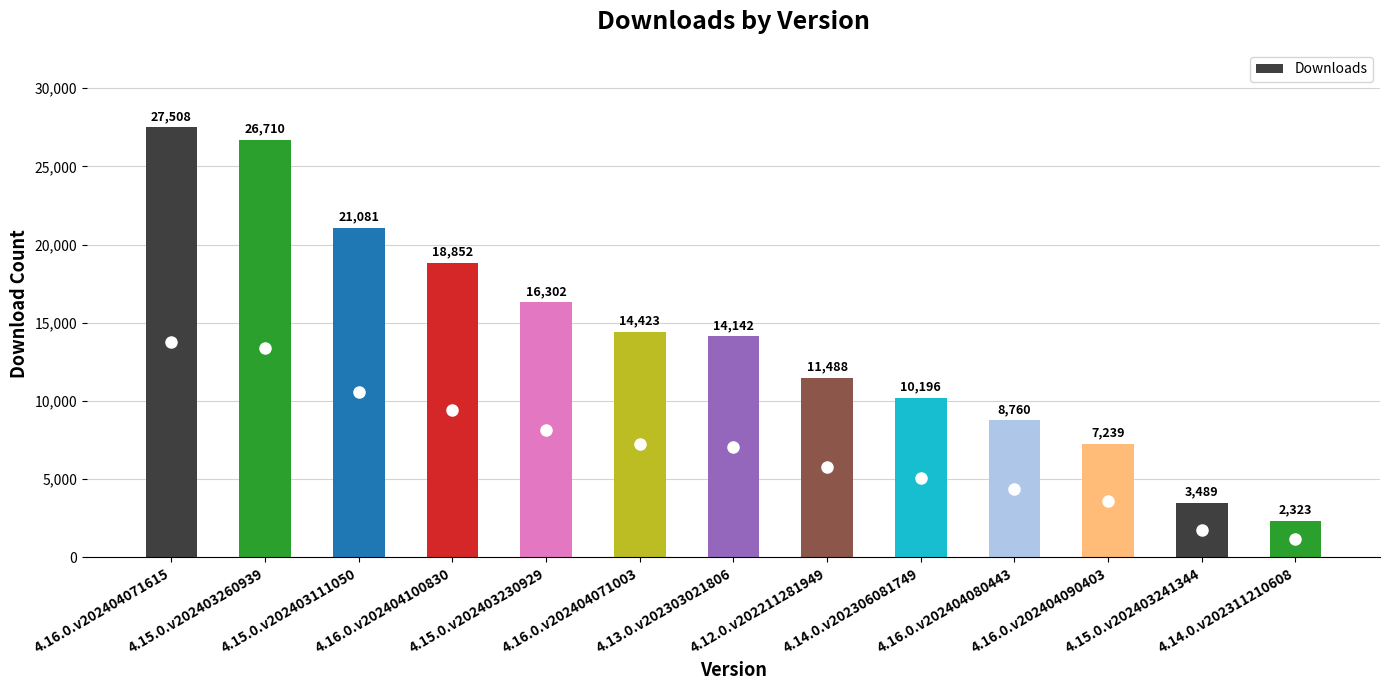

Which category has the highest value across all series?

4.16.0.v202404071615